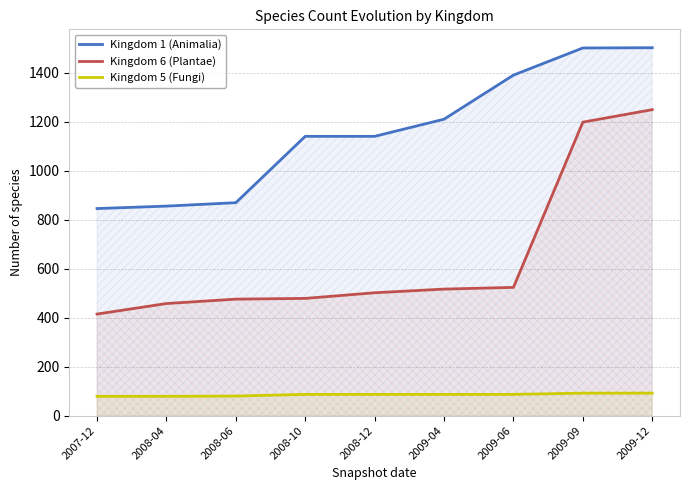

What is the sum of all Kingdom 5 (Fungi) values?

770